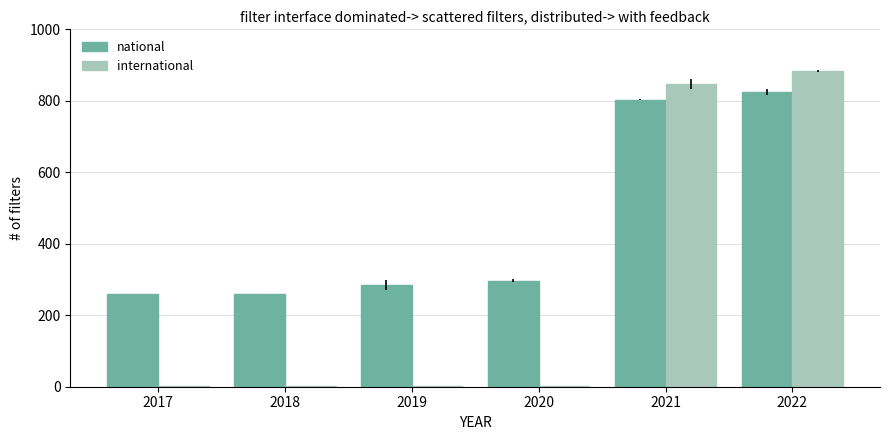

Between 2019 and 2022, which series saw the biggest shift?

international